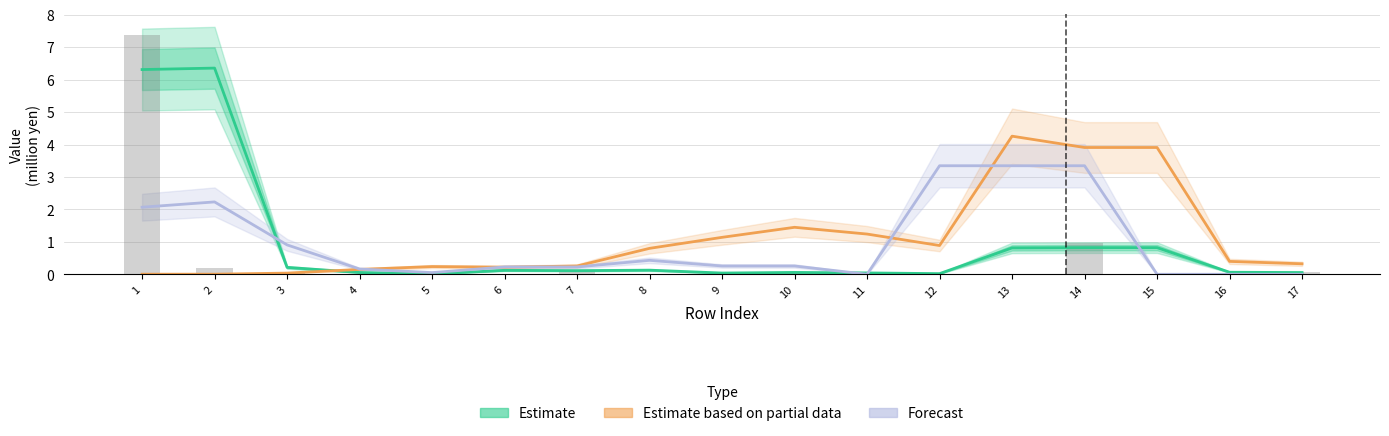

Reading left to right, what are all the values shown in this chart?

Estimate: 1=6.3	2=6.4	3=0.2	4=0.1	5=0.0	6=0.1	7=0.1	8=0.1	9=0.0	10=0.1	11=0.0	12=0.0	13=0.8	14=0.8	15=0.8	16=0.1	17=0.1
Estimate based on partial data: 1=0.0	2=0.0	3=0.0	4=0.2	5=0.2	6=0.2	7=0.3	8=0.8	9=1.1	10=1.4	11=1.2	12=0.9	13=4.3	14=3.9	15=3.9	16=0.4	17=0.3
Forecast: 1=2.1	2=2.2	3=0.9	4=0.2	5=0.1	6=0.2	7=0.2	8=0.4	9=0.3	10=0.3	11=0.0	12=3.3	13=3.3	14=3.3	15=0.0	16=0.0	17=0.0